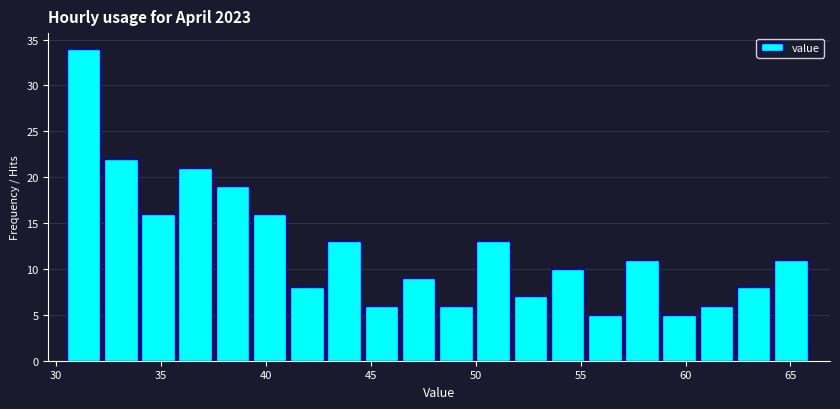

Around what value on the x-axis is the tallest bar? Give the approximate position of its centre, as read against the axis.

31.5